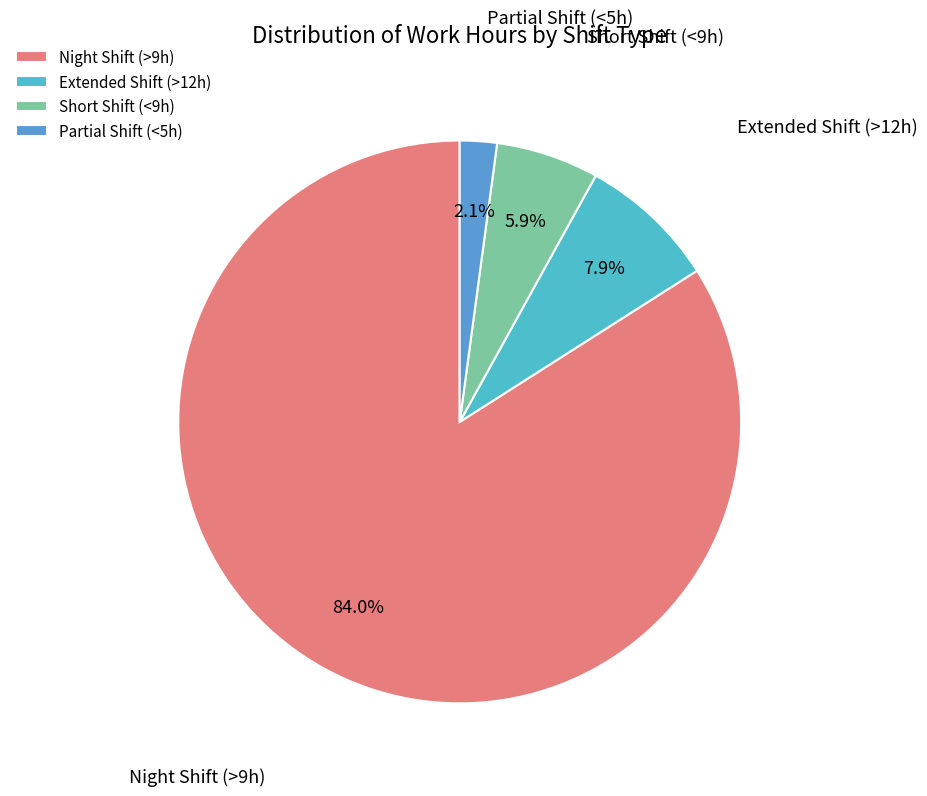

Count the number of slices in the pie.

4